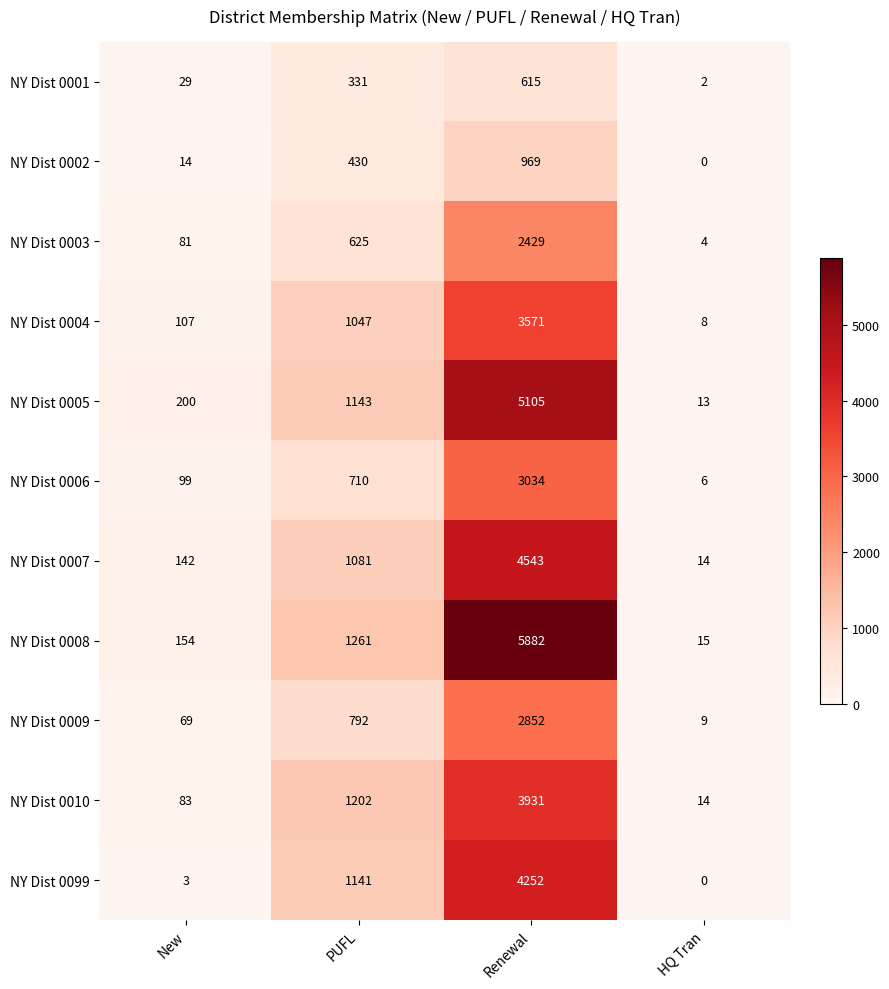

How many data points in NY Dist 0099 are less than 1141?

2